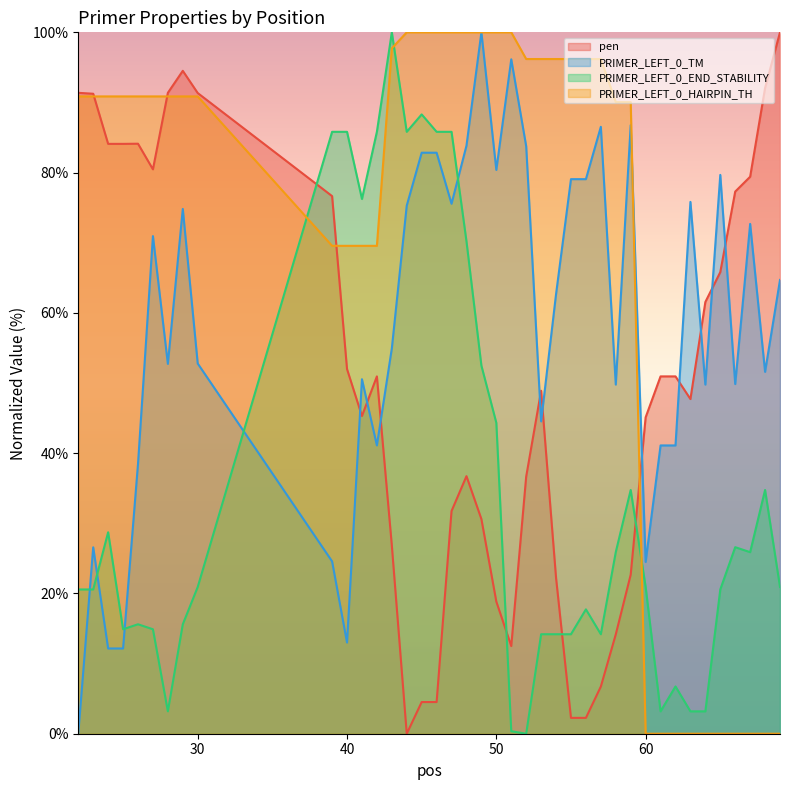

How many positive values does the PRIMER_LEFT_0_END_STABILITY series have?

39